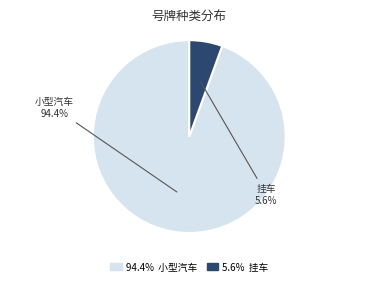

To the nearest percent, what is the difference between the 小型汽车 and 挂车 slice percentages?

89%